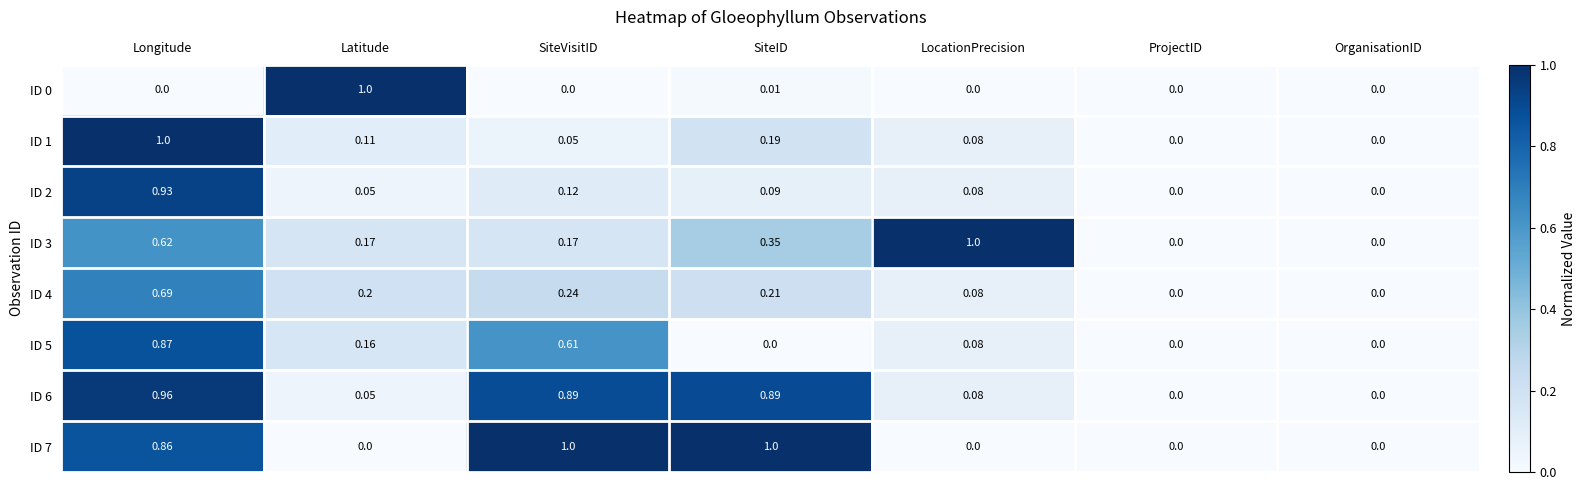

Between SiteID and Latitude, which is larger?

Latitude